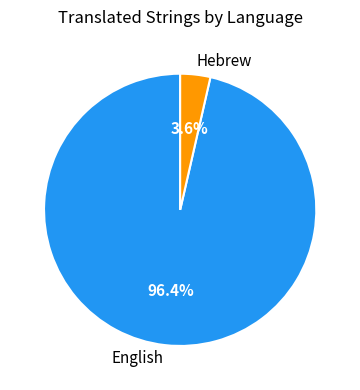

Which slice is the largest?

English